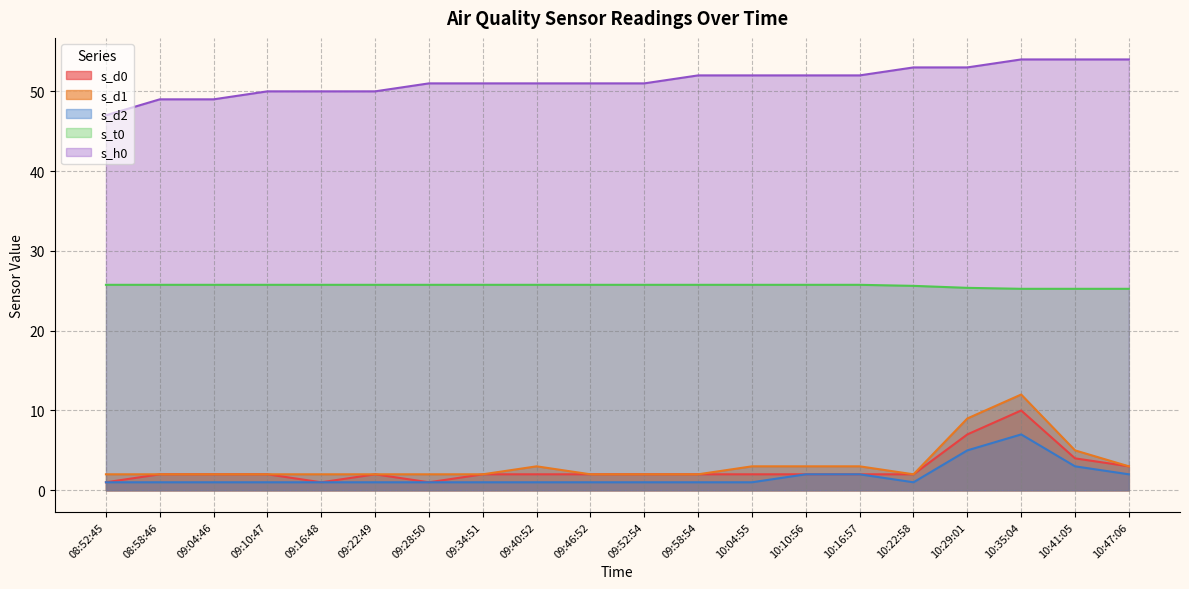

At which category is the sum across all series the highest?

10:35:04